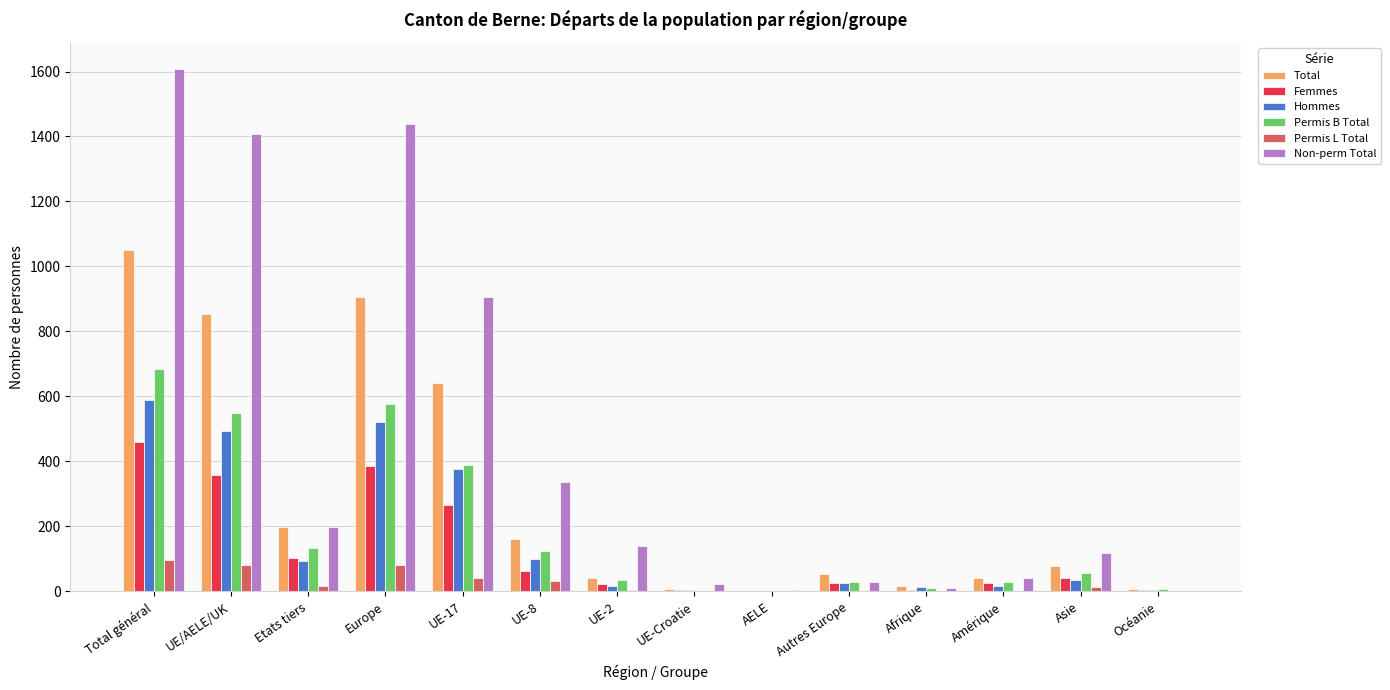

At which label is Non-perm Total closest to 805?

UE-17